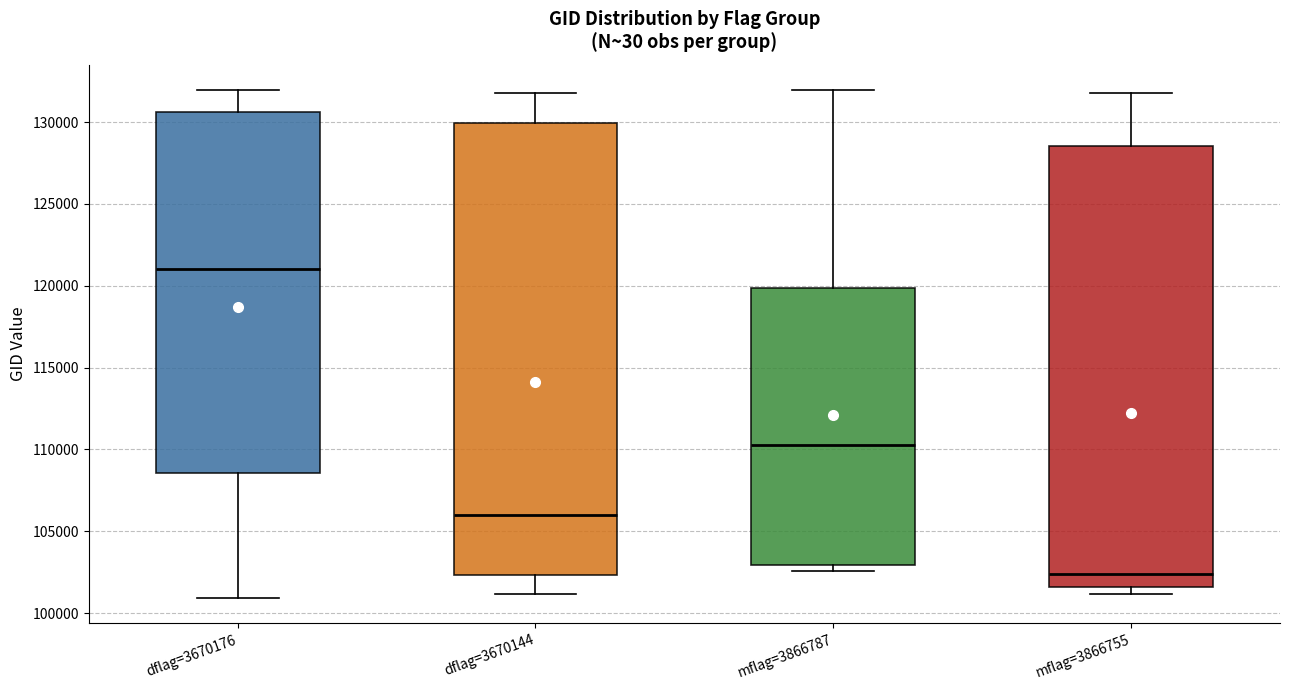

Which box is the tallest, from its lower edge to its upper edge?

dflag=3670144